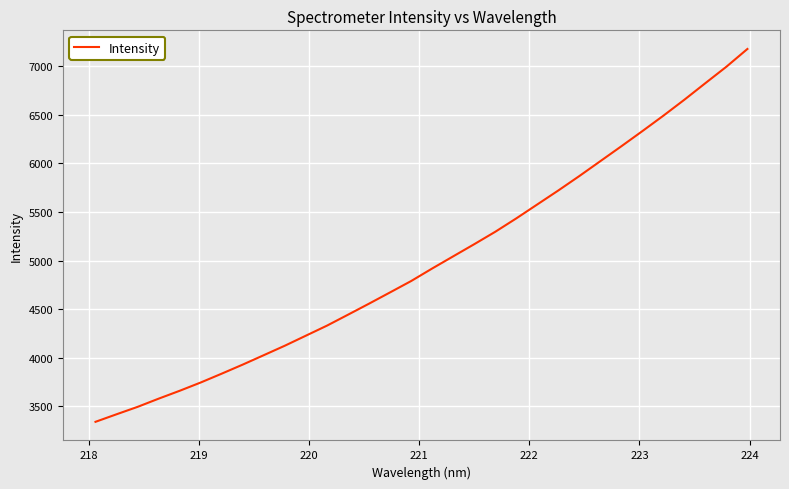

What is the difference between the maximum and minimum values?

3838.5